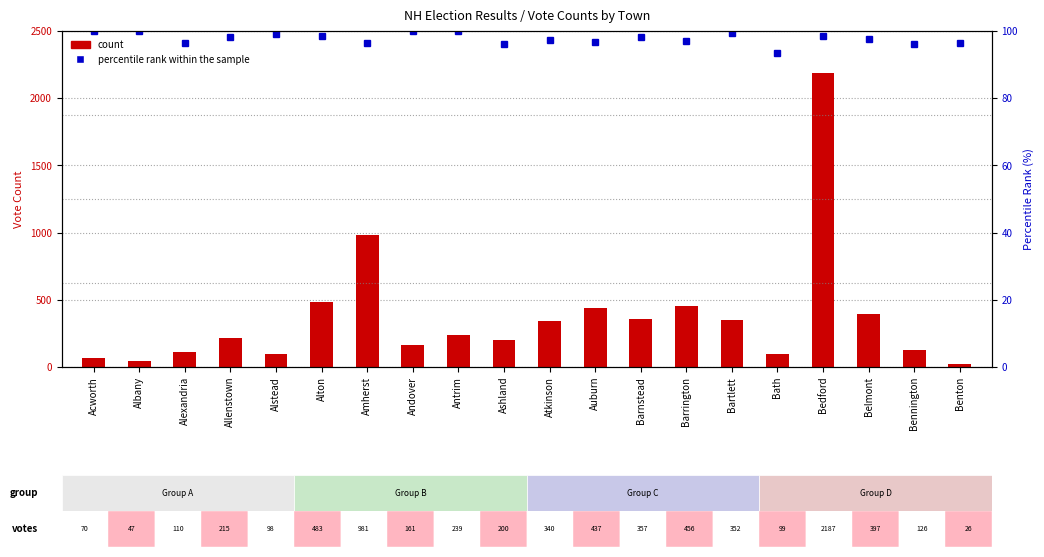

What is the sum of the count values at Acworth and Ashland?

270.0